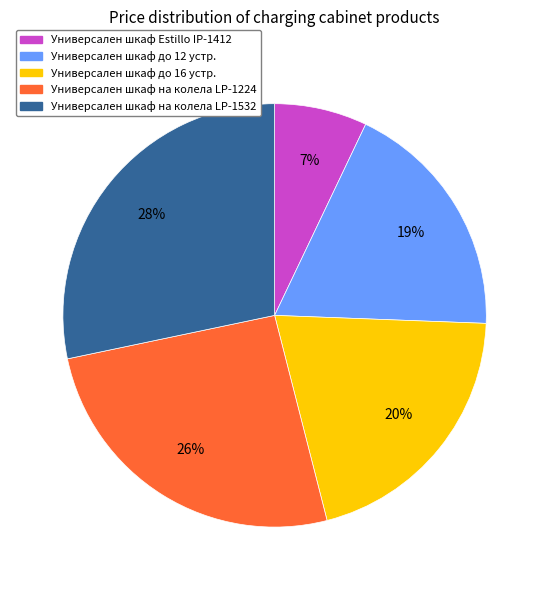

Is there any slice that represents more than half of the pie?

No